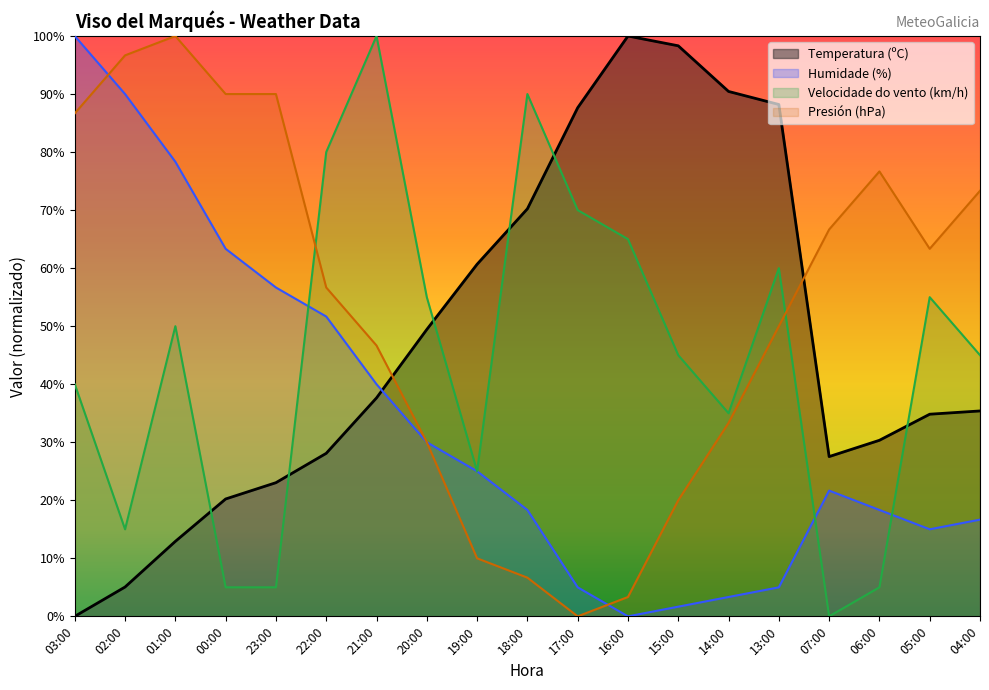

Which category has the lowest value in the Humidade (%) series?

16:00